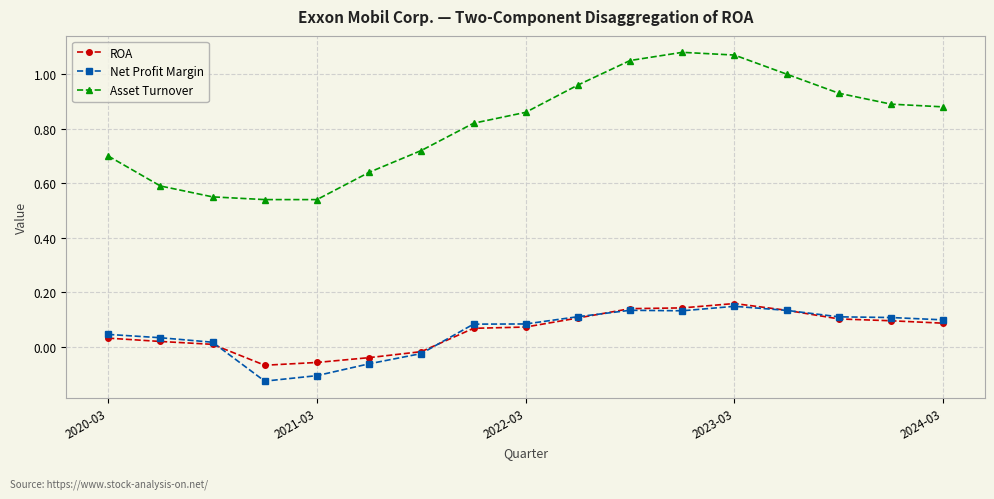

True or false: ROA and Asset Turnover cross at least once.

False